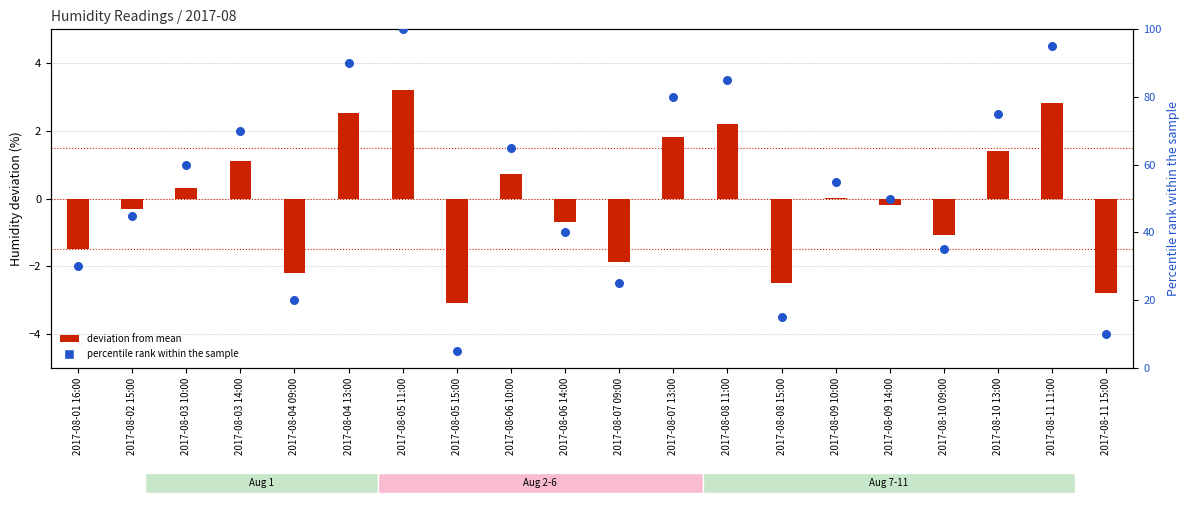

Which series has the largest total across all categories?

percentile rank within the sample